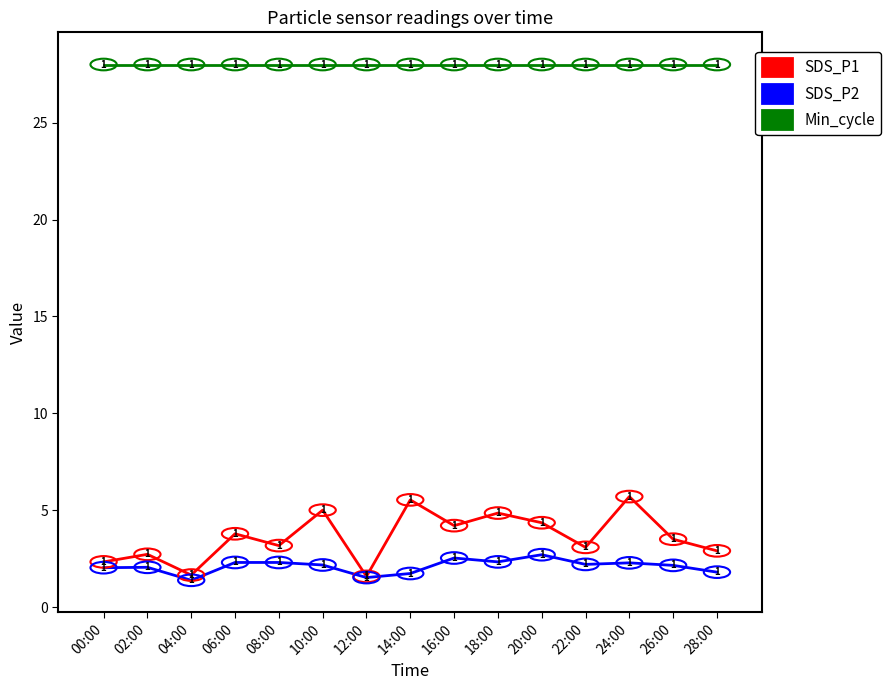

What is the difference between the maximum and minimum values in the SDS_P1 series?

4.1